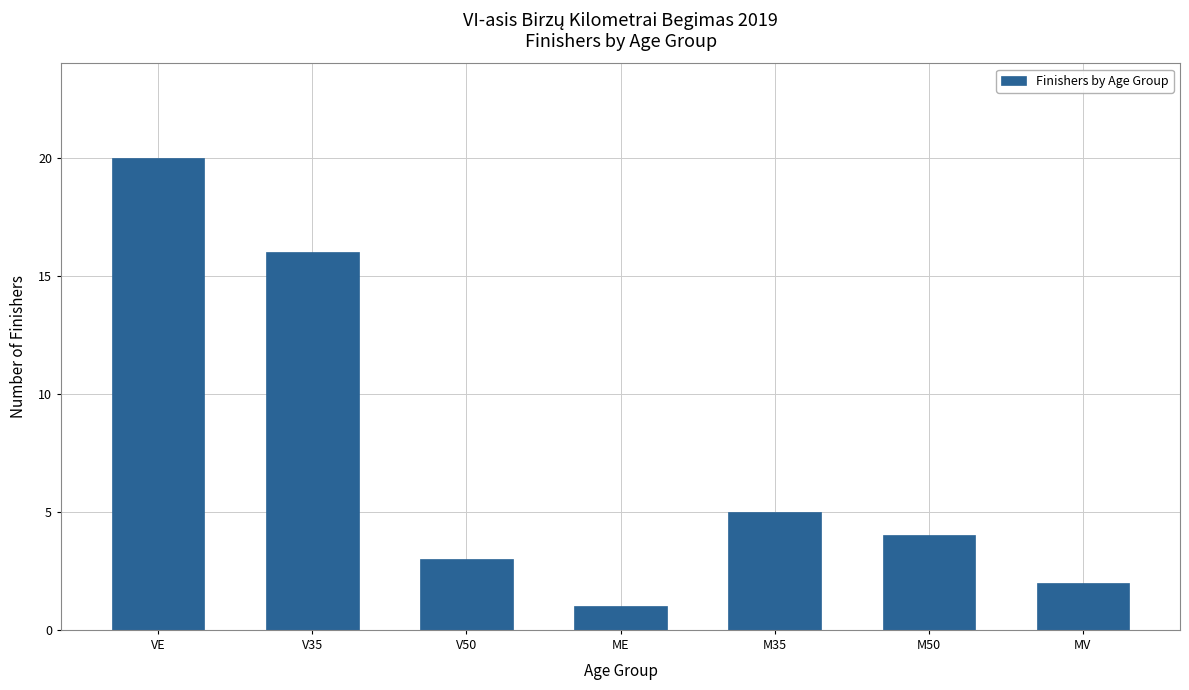

What is the value of the 5th bar from the left?

5